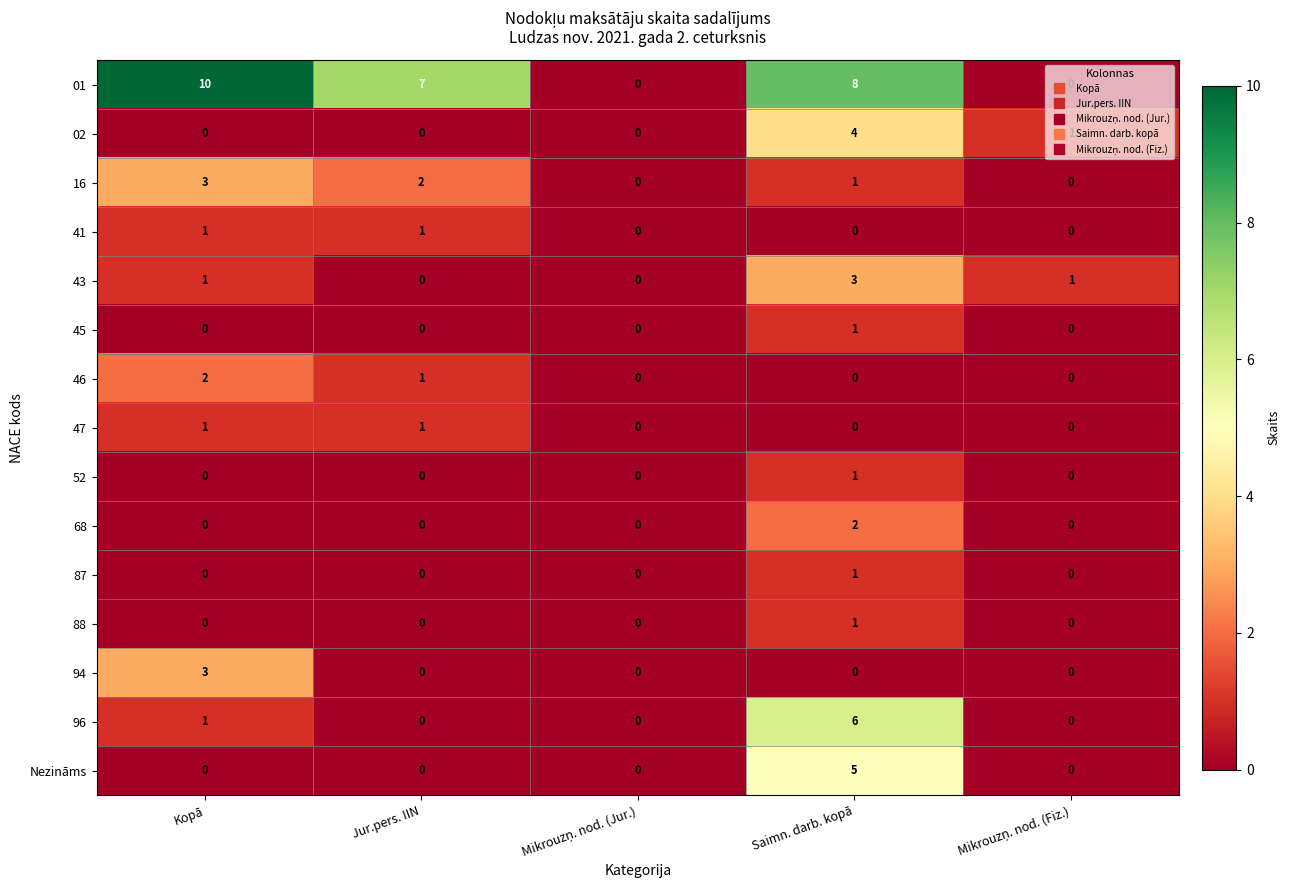

What is the difference between the maximum and minimum values in the 01 series?

10